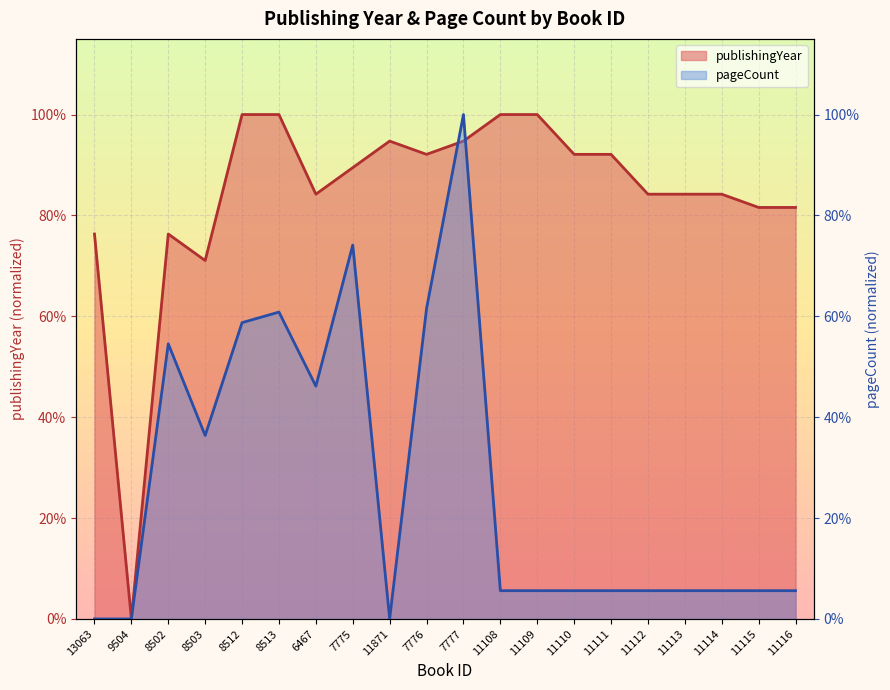

At how many categories does at least one series exceed 0?

19